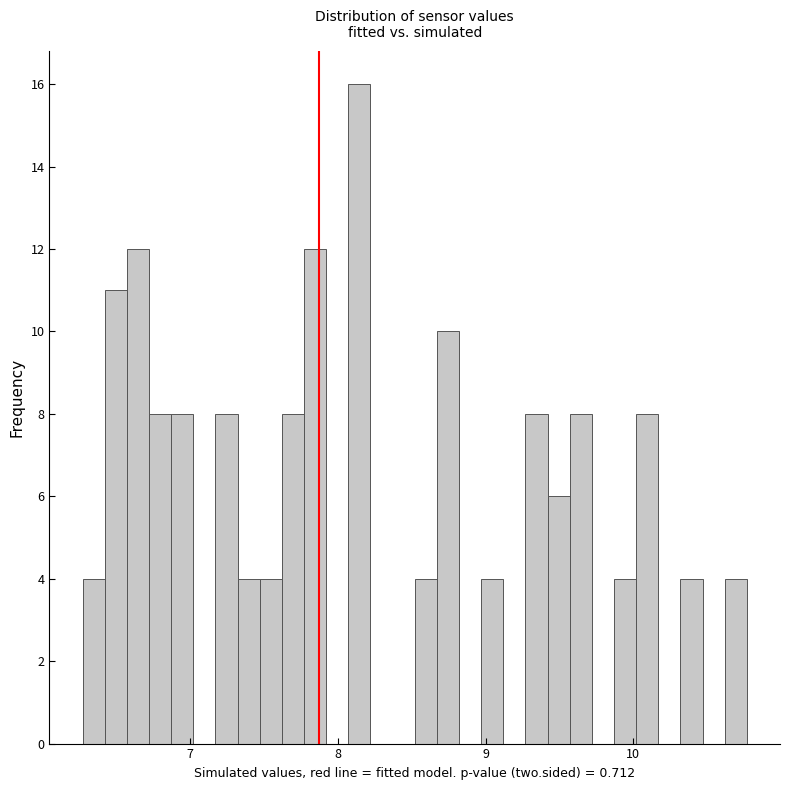

Read against the x-axis, roughly where is the centre of the tallest bar?

8.1